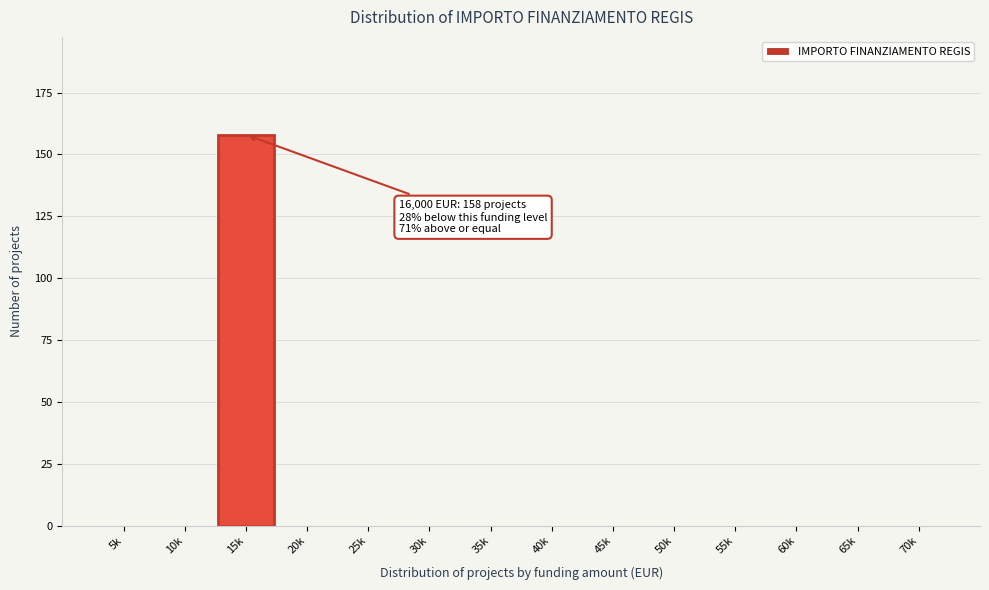

Reading left to right, transcribe all the data shown in this chart.

5k=0	10k=0	15k=158	20k=0	25k=0	30k=0	35k=0	40k=0	45k=0	50k=0	55k=0	60k=0	65k=0	70k=0